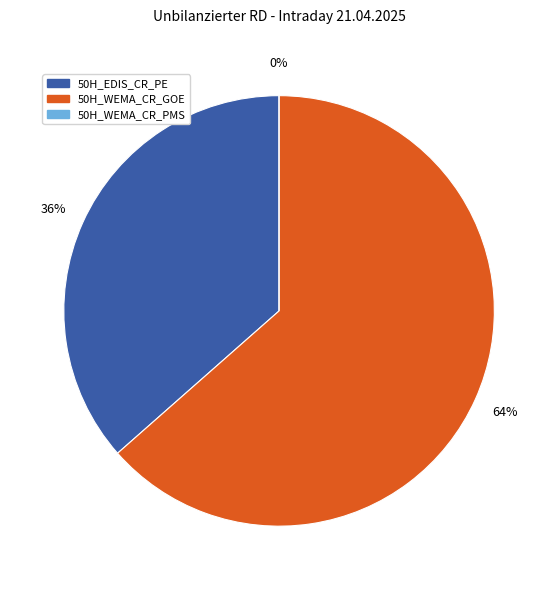

How many slices are in this pie chart?

3